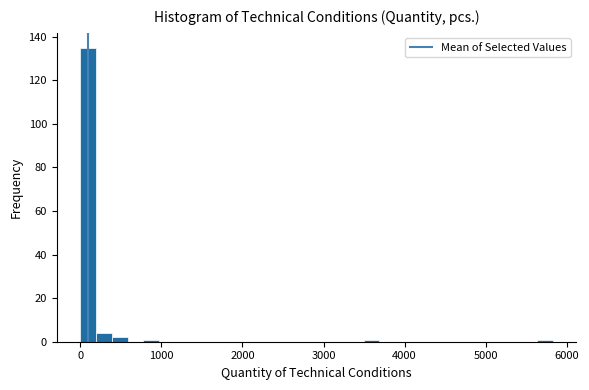

Around what value on the x-axis is the tallest bar? Give the approximate position of its centre, as read against the axis.

100